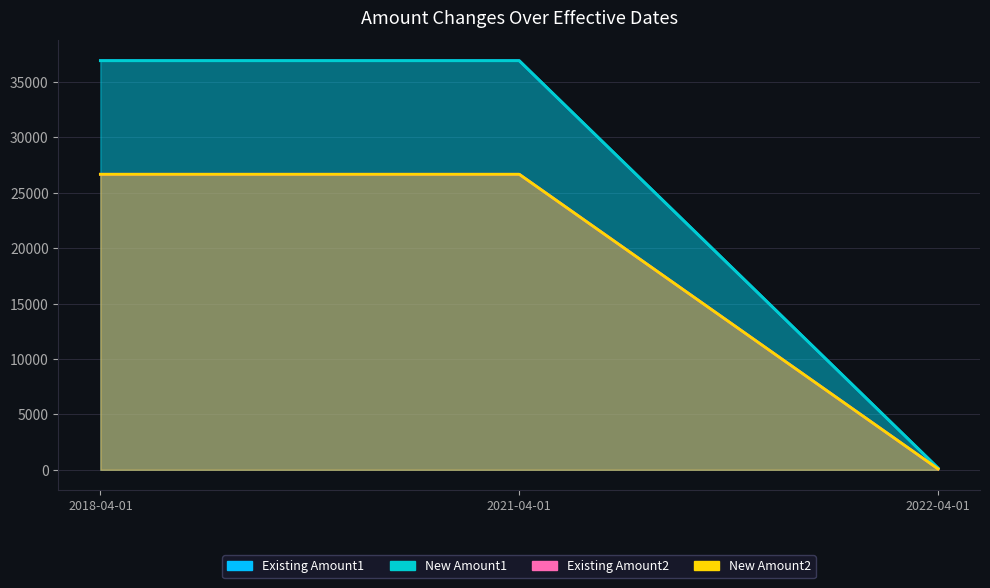

The value of Existing Amount2 at 2018-04-01 is 36924.0. True or false?

True